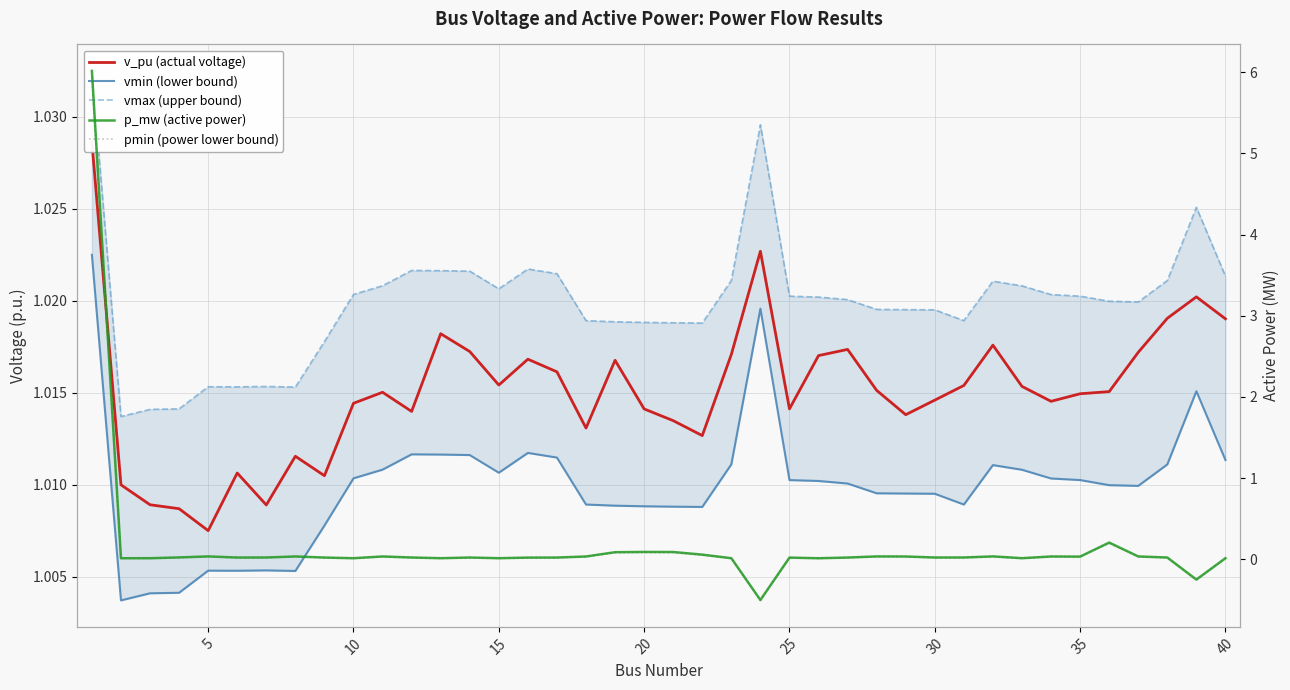

At how many categories does at least one series exceed 0?

40